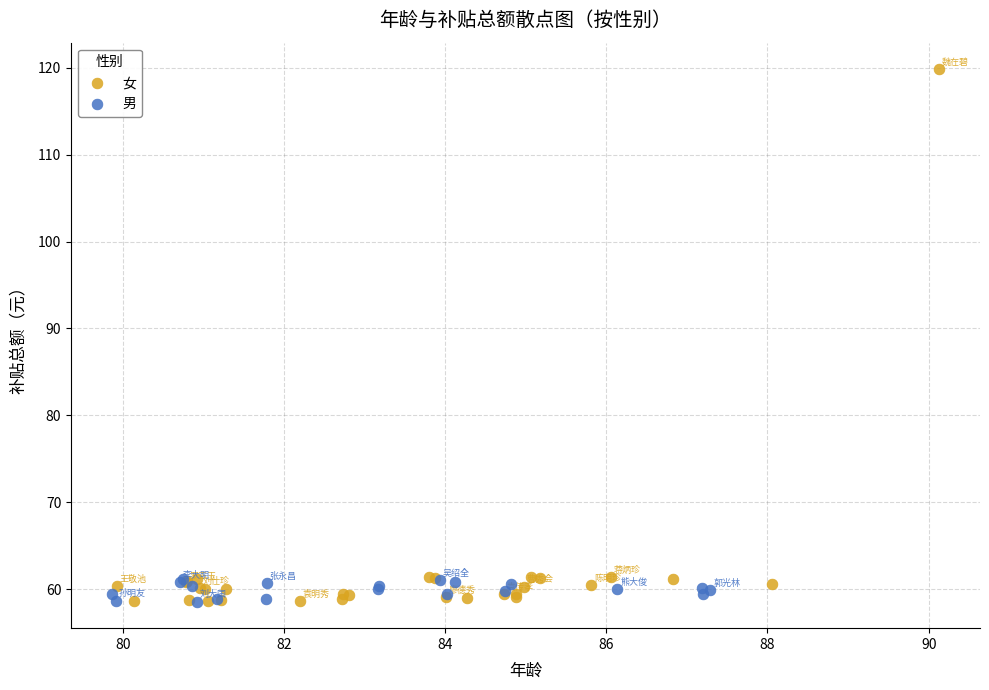

Which series has the widest spread of Y values?

女